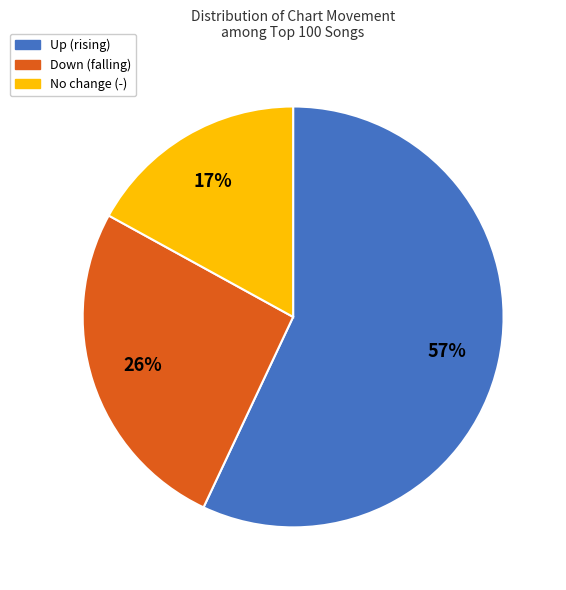

To the nearest percent, what is the difference between the largest and smallest slice percentages?

40%